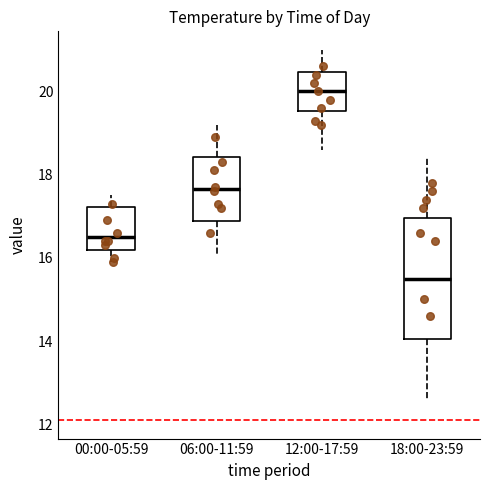

Which box has the highest median line?

12:00-17:59